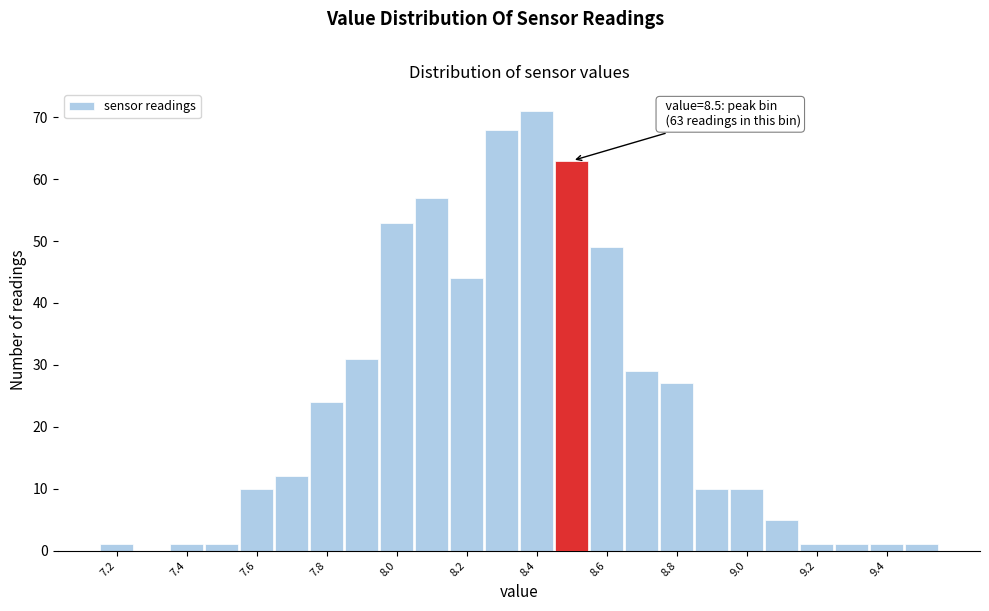

Which range on the x-axis has the tallest bar?

8.35 to 8.45